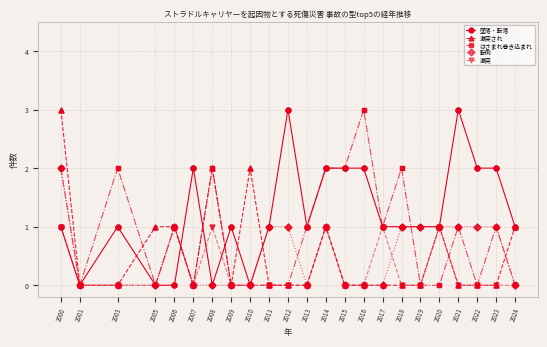

Which series changed the most between 2007 and 2016?

はさまれ巻き込まれ